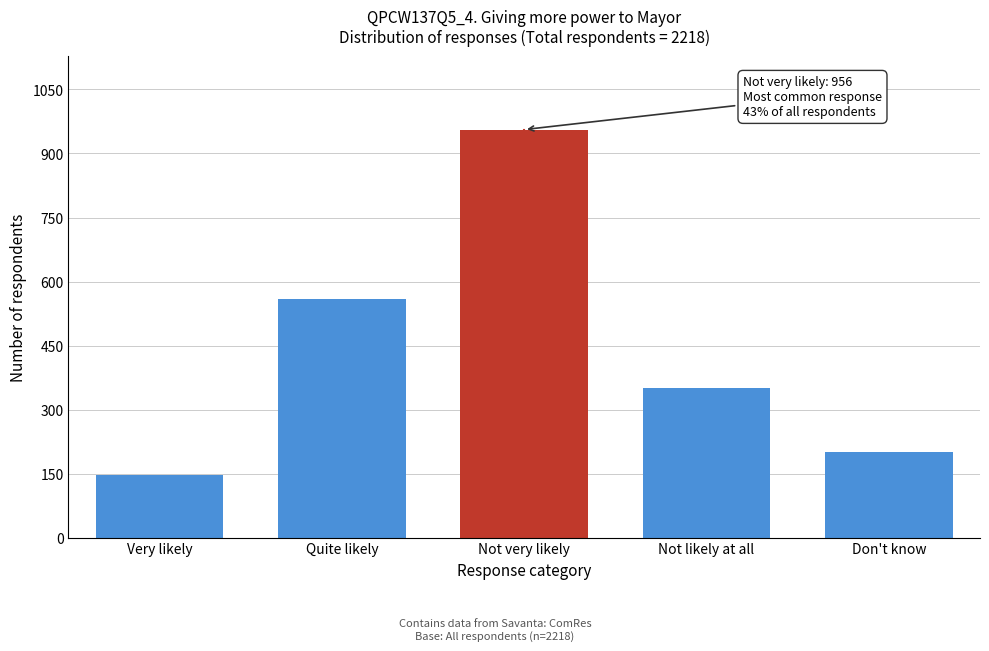

Reading left to right, extract all data points from this chart.

Very likely=148	Quite likely=560	Not very likely=956	Not likely at all=352	Don't know=202